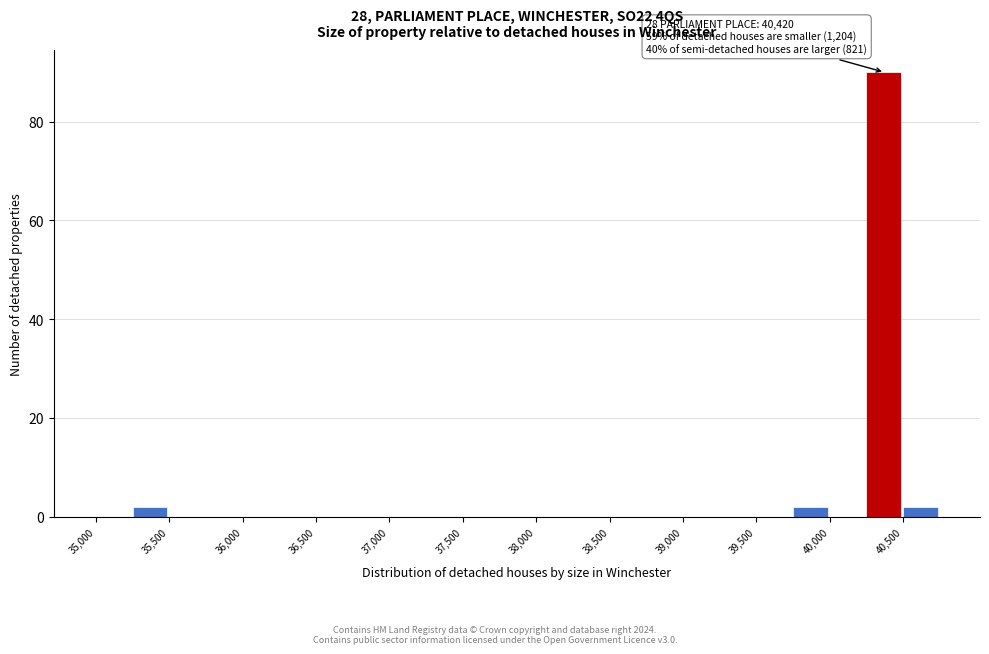

Which range on the x-axis has the tallest bar?

40250 to 40500